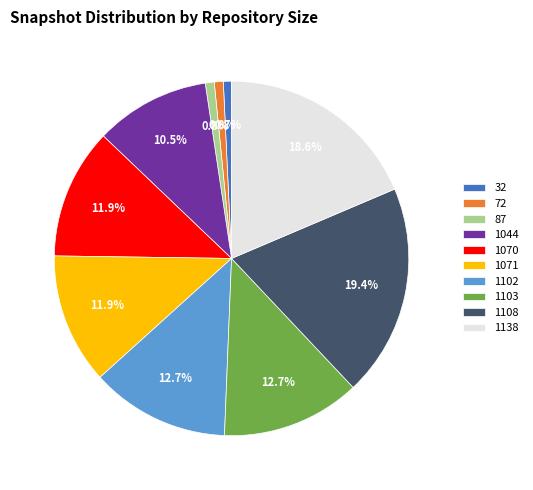

What is the largest slice in the pie chart?

1108